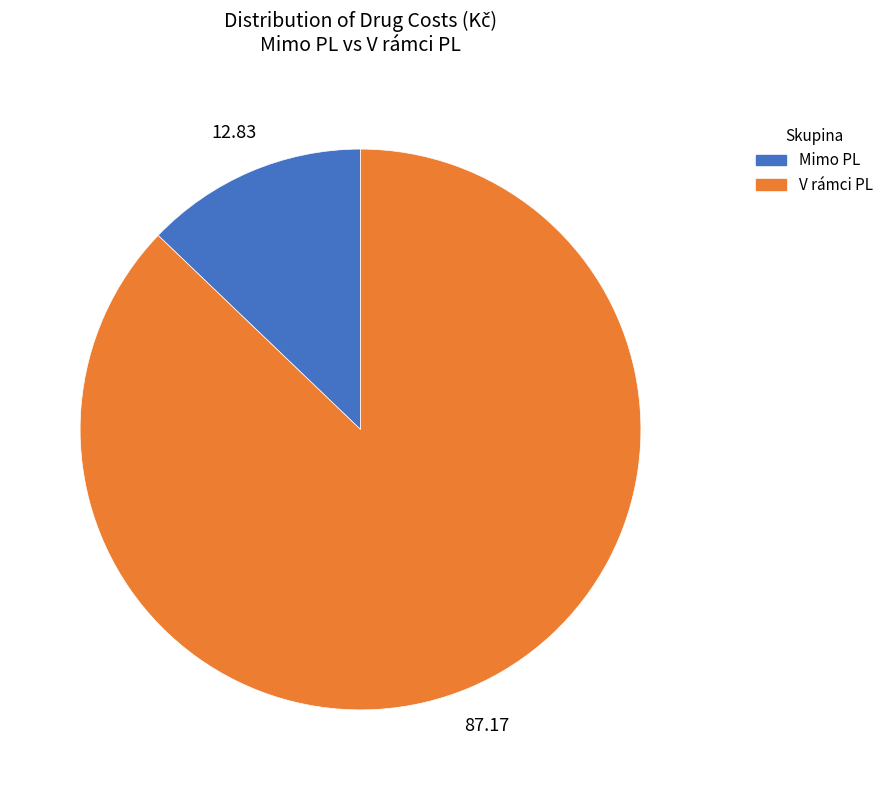

Does any single category account for the majority?

Yes